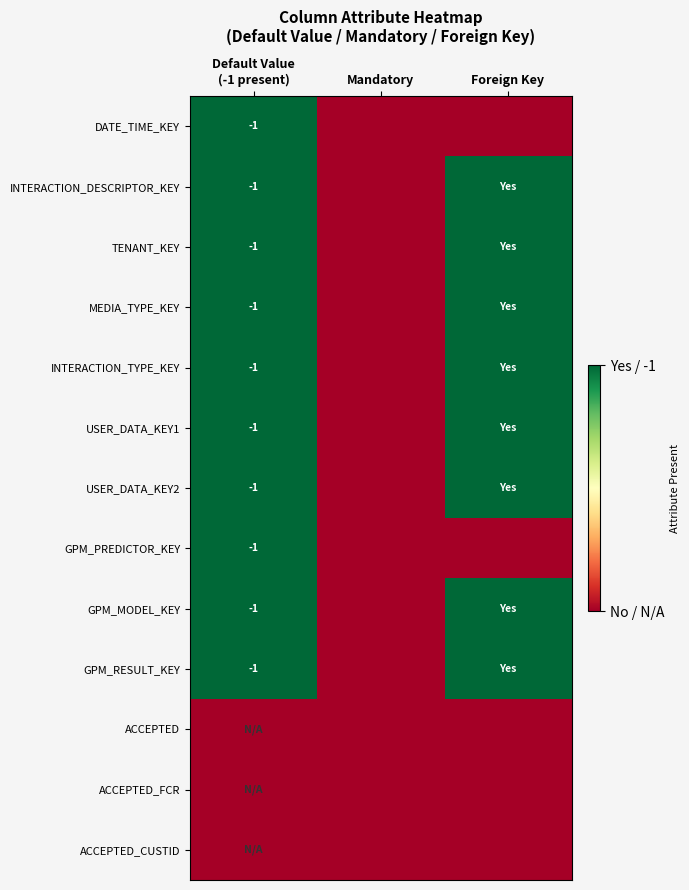

List the series in order of their peak value, highest first.

DATE_TIME_KEY, INTERACTION_DESCRIPTOR_KEY, TENANT_KEY, MEDIA_TYPE_KEY, INTERACTION_TYPE_KEY, USER_DATA_KEY1, USER_DATA_KEY2, GPM_PREDICTOR_KEY, GPM_MODEL_KEY, GPM_RESULT_KEY, ACCEPTED, ACCEPTED_FCR, ACCEPTED_CUSTID